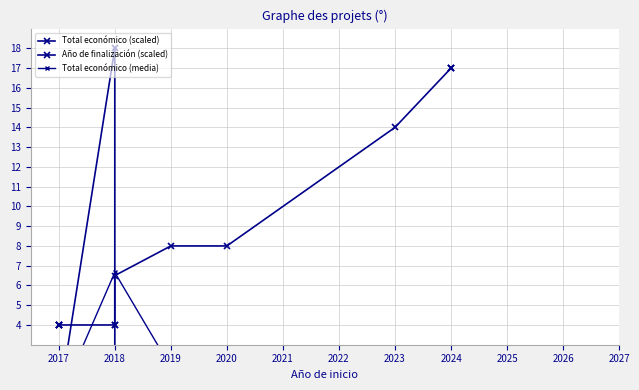

Is it true that the value at 2017 is 0.0?

False